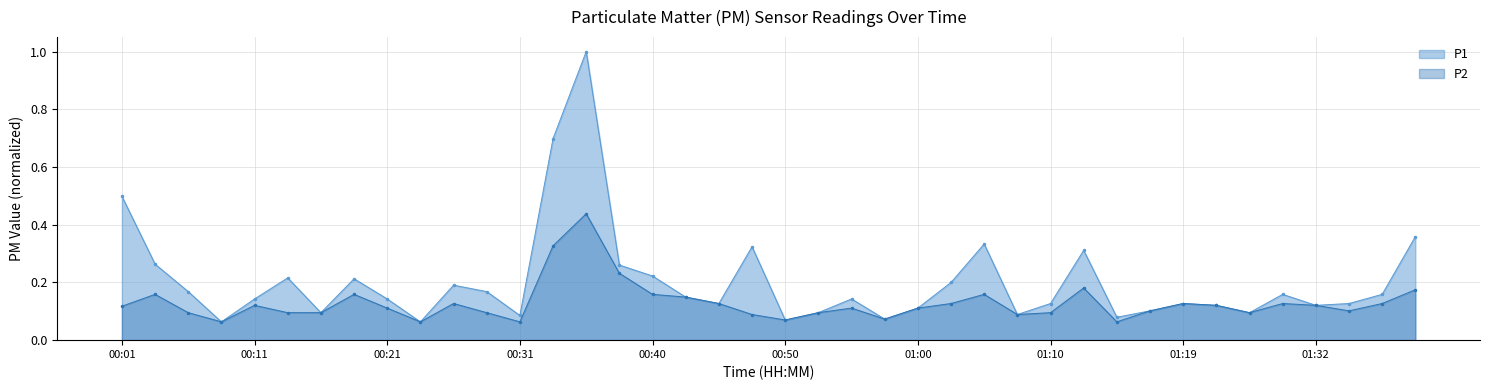

What is the difference between the maximum and minimum values in the P2 series?

0.4